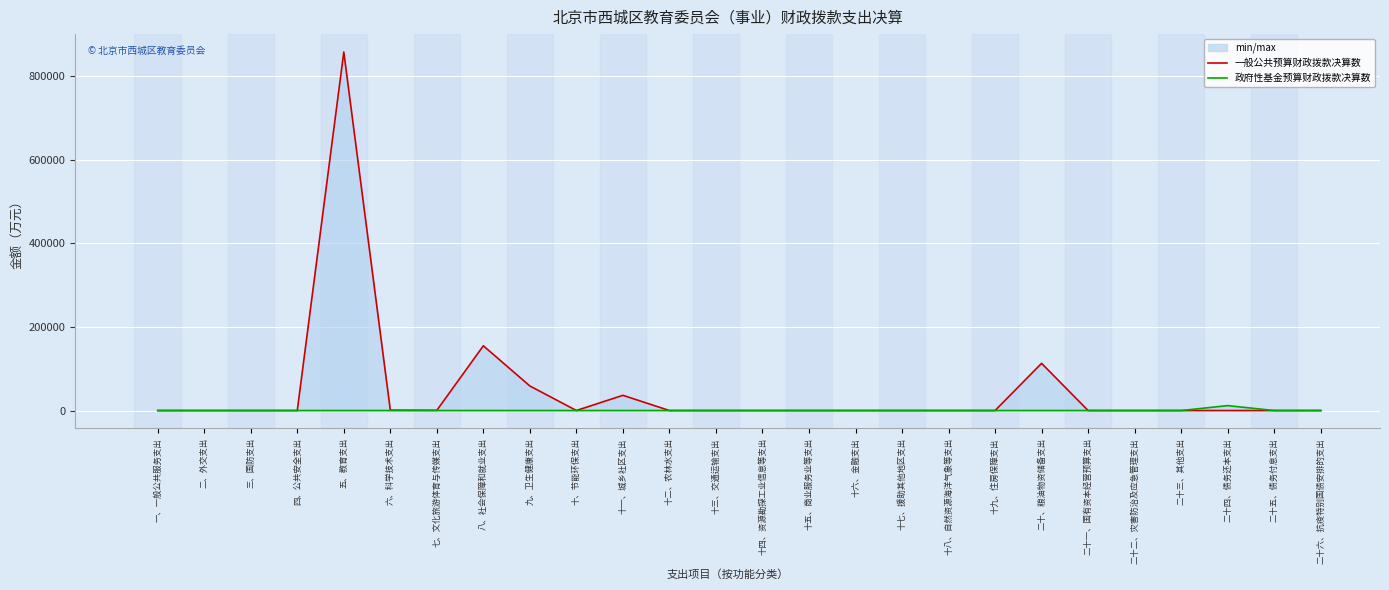

List the series in order of their peak value, lowest first.

政府性基金预算财政拨款决算数, 一般公共预算财政拨款决算数